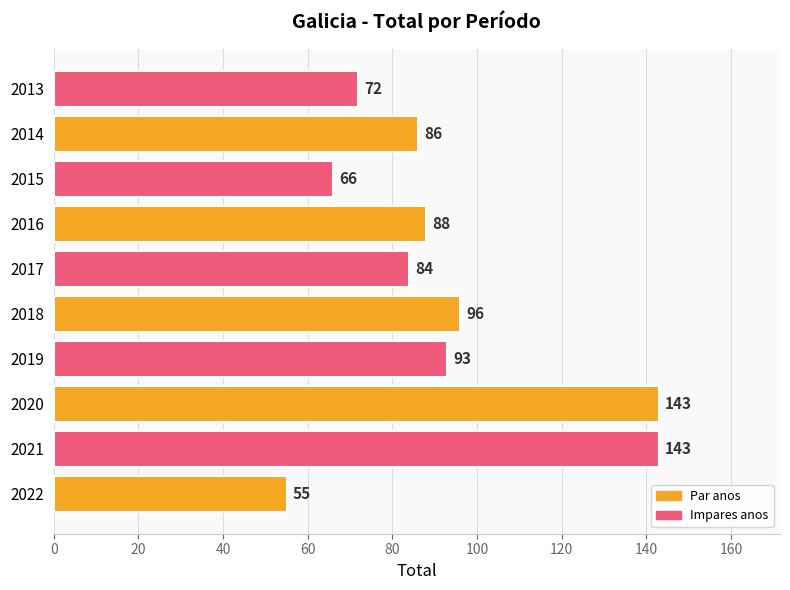

The chart shows a value of 26 at 2019. True or false?

False